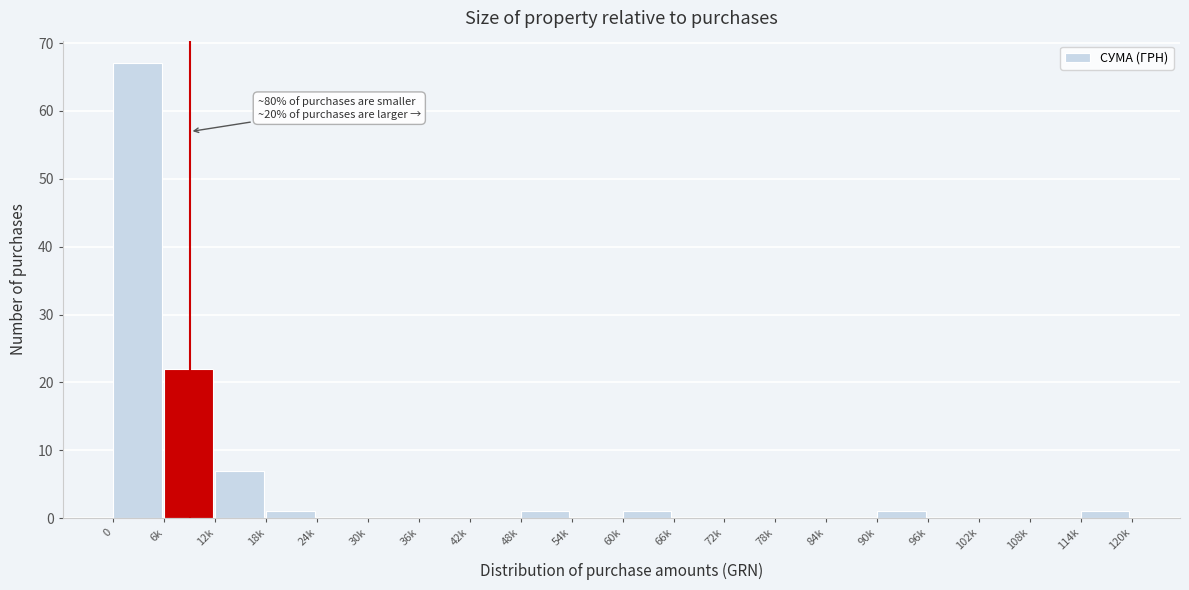

Reading right to left, list all the values displayed in this chart.

114k=1	108k=0	102k=0	96k=0	90k=1	84k=0	78k=0	72k=0	66k=0	60k=1	54k=0	48k=1	42k=0	36k=0	30k=0	24k=0	18k=1	12k=7	6k=22	0=67